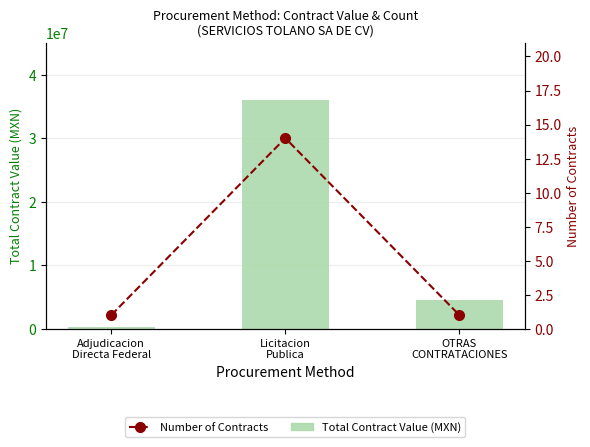

What is the label of the 3rd bar from the left?

OTRAS
CONTRATACIONES